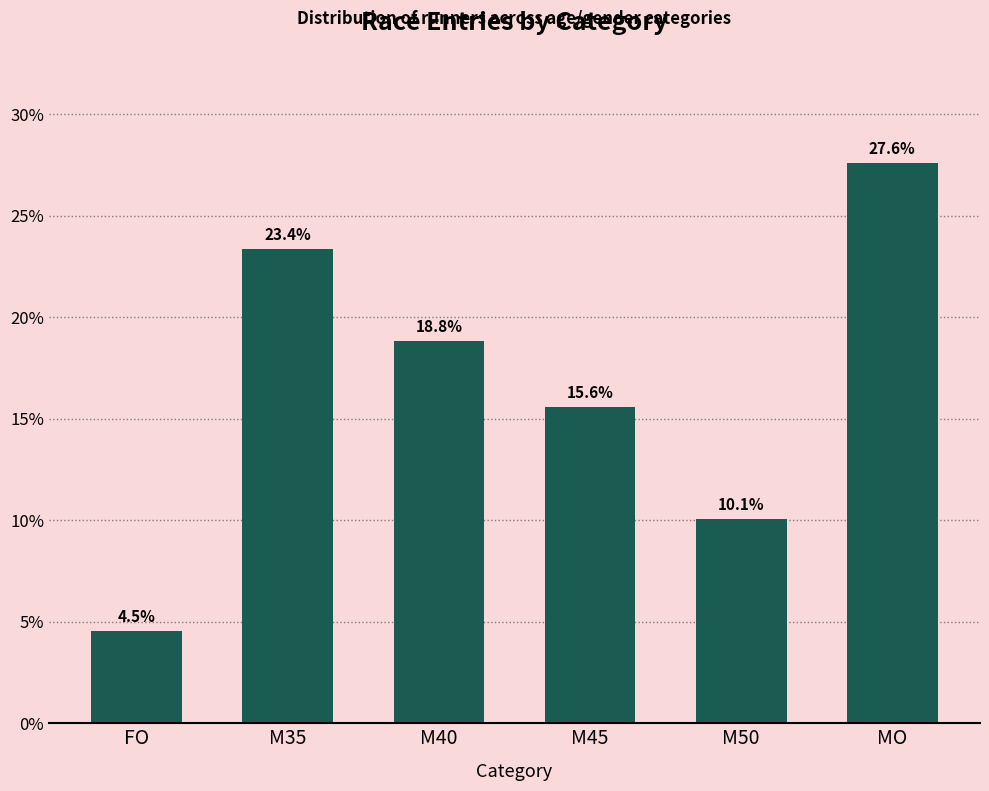

Rank the categories by value from highest to lowest.

MO, M35, M40, M45, M50, FO